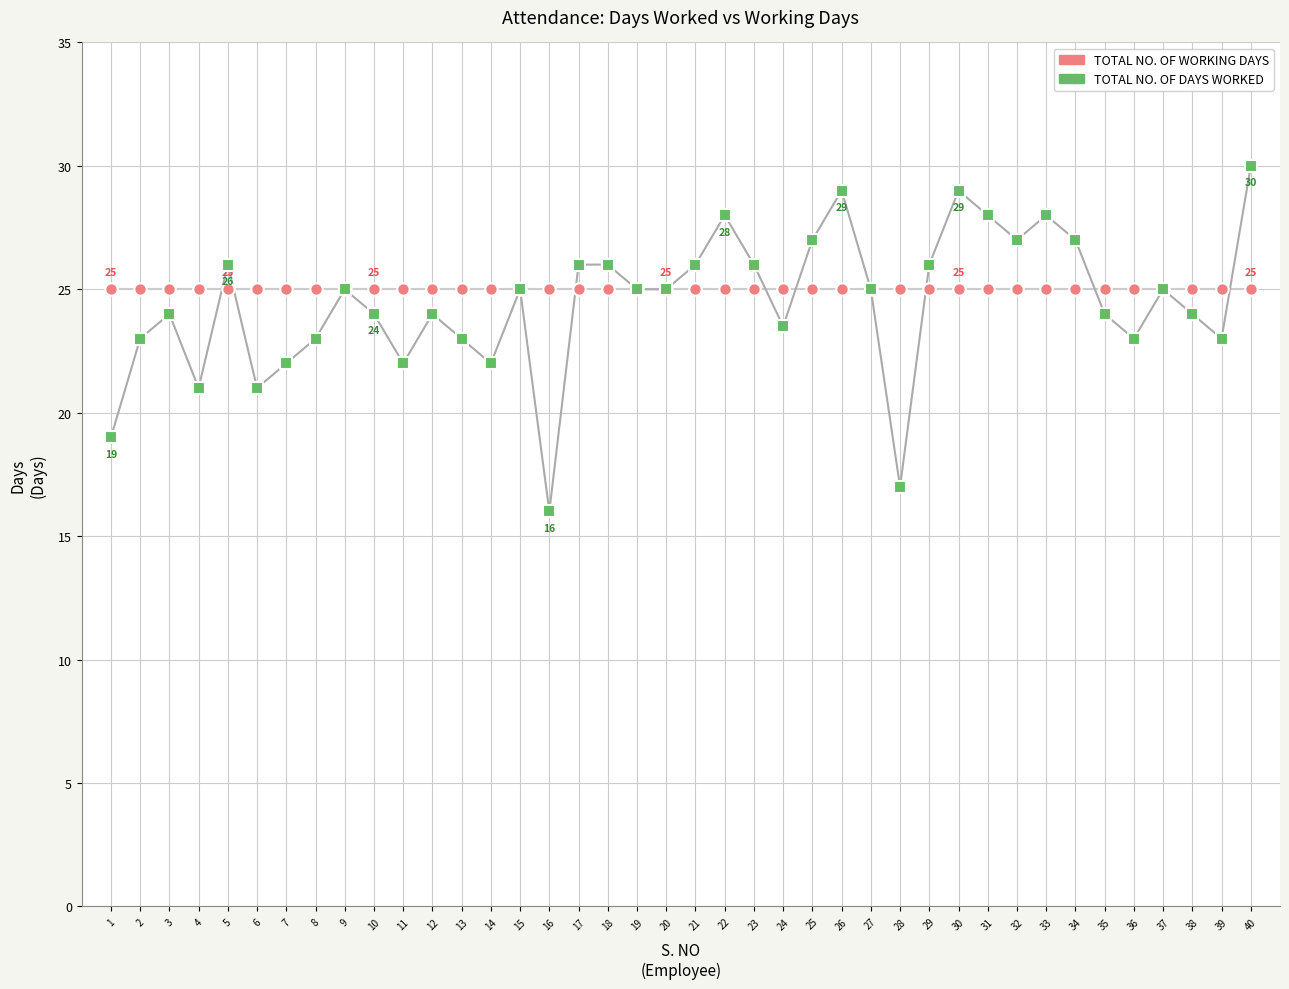

Which series contains the highest Y value?

TOTAL NO. OF DAYS WORKED